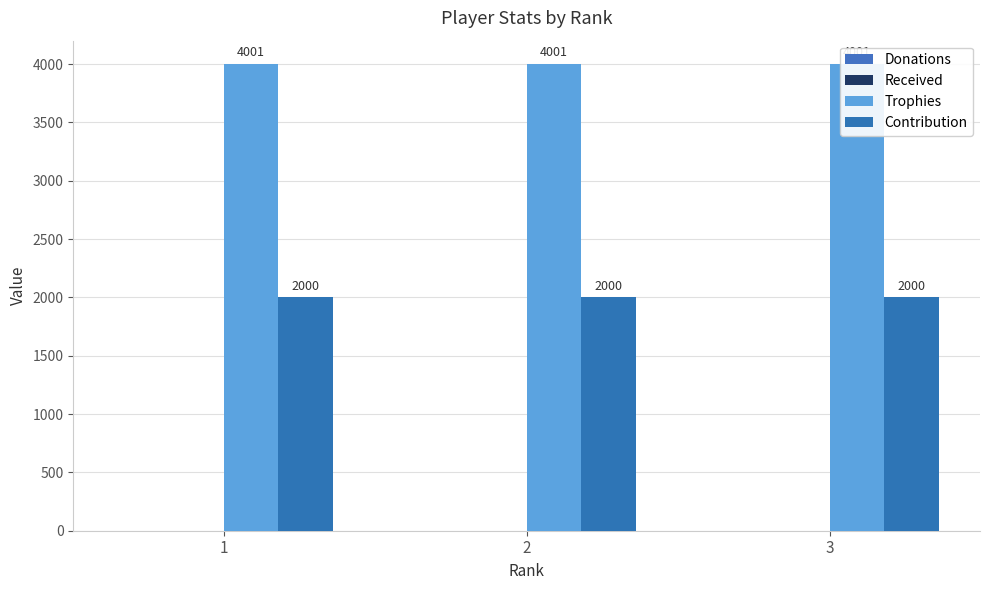

Is it true that Trophies equals 4001 at 2?

True